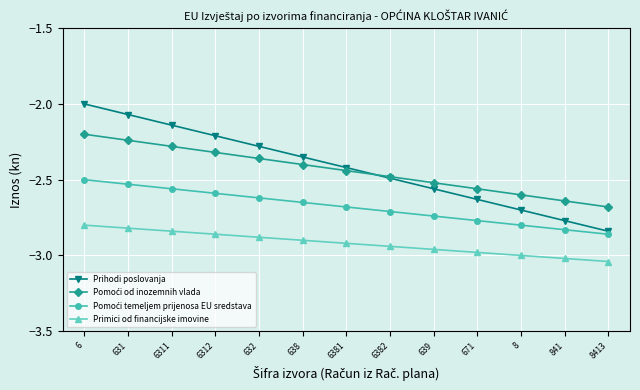

What is the label of the 5th point from the right?

639